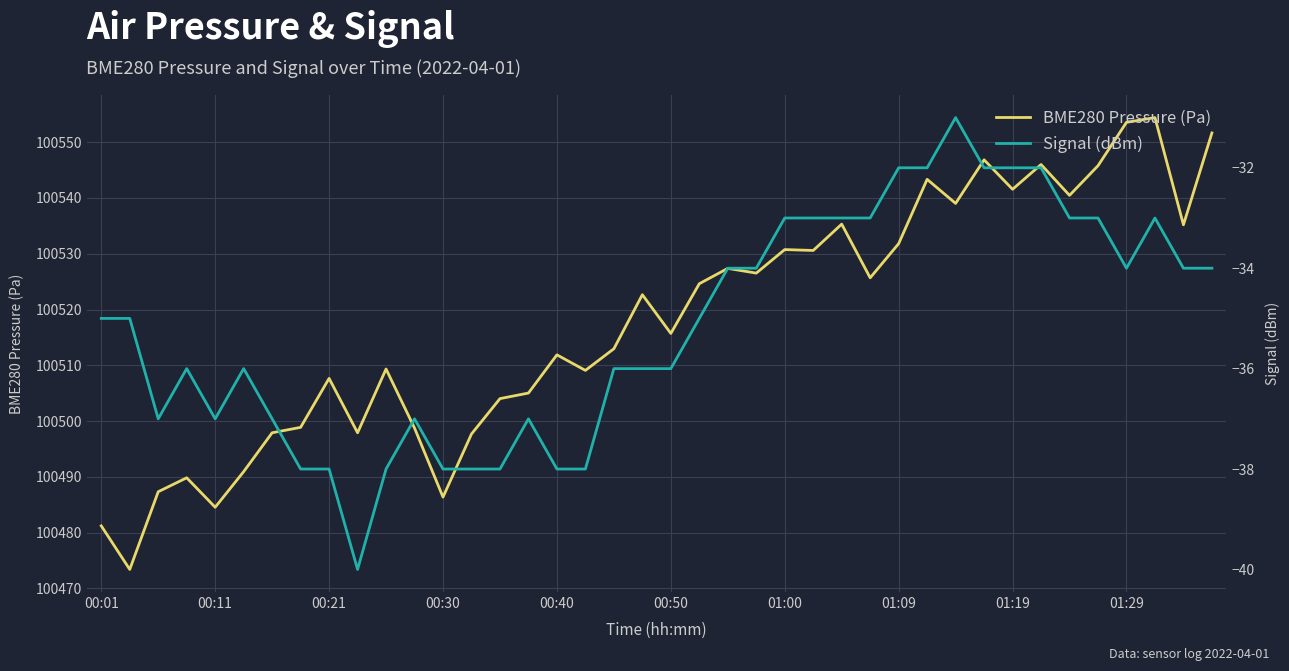

What is the maximum value for BME280 Pressure (Pa)?

100554.4